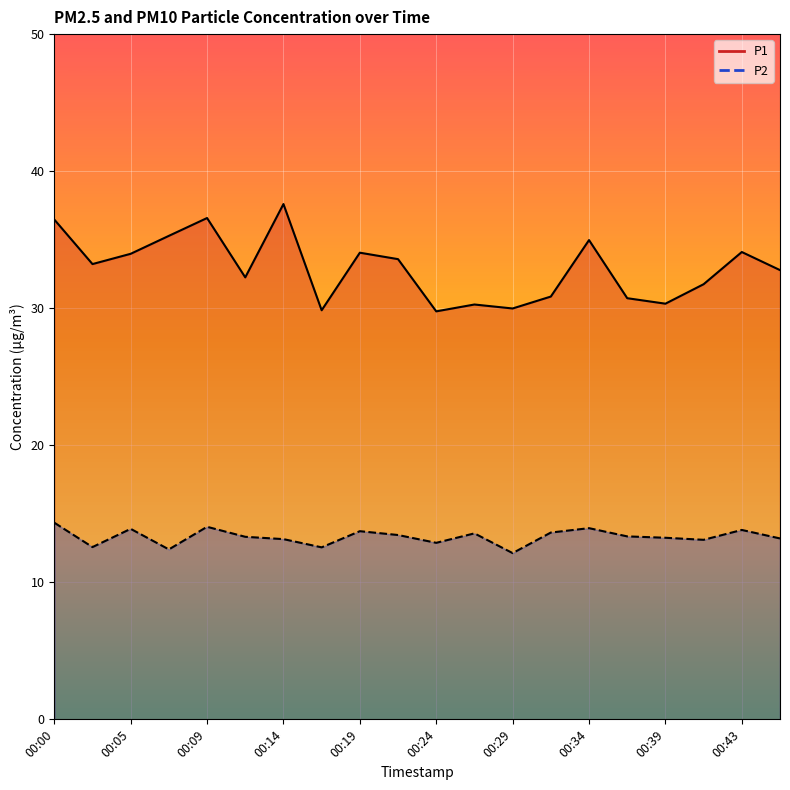

At which label does P2 reach its peak?

00:00